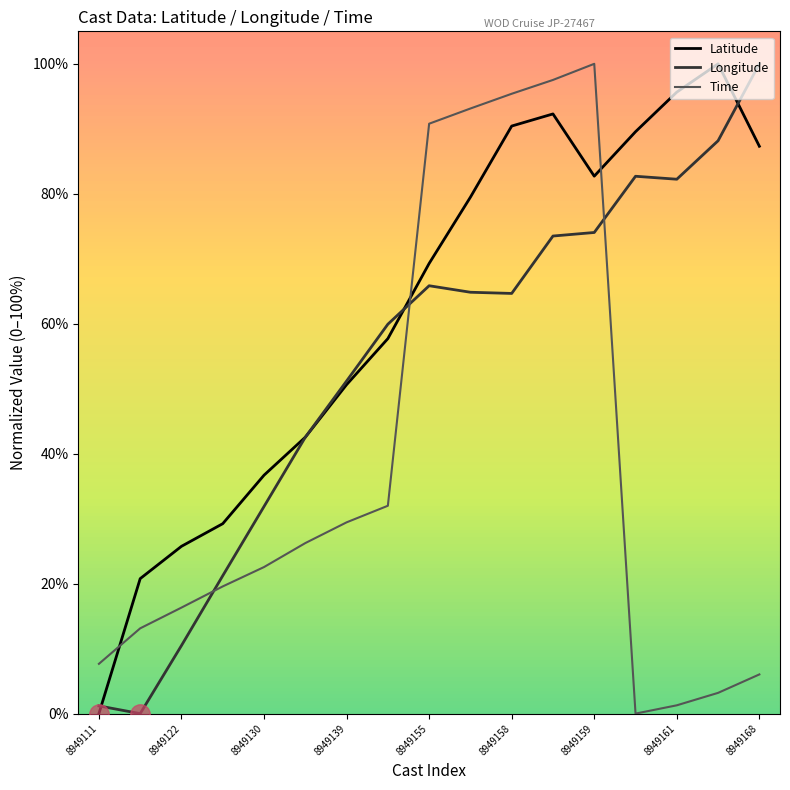

What is the value of the Longitude point at the 15th from the left?

82.2